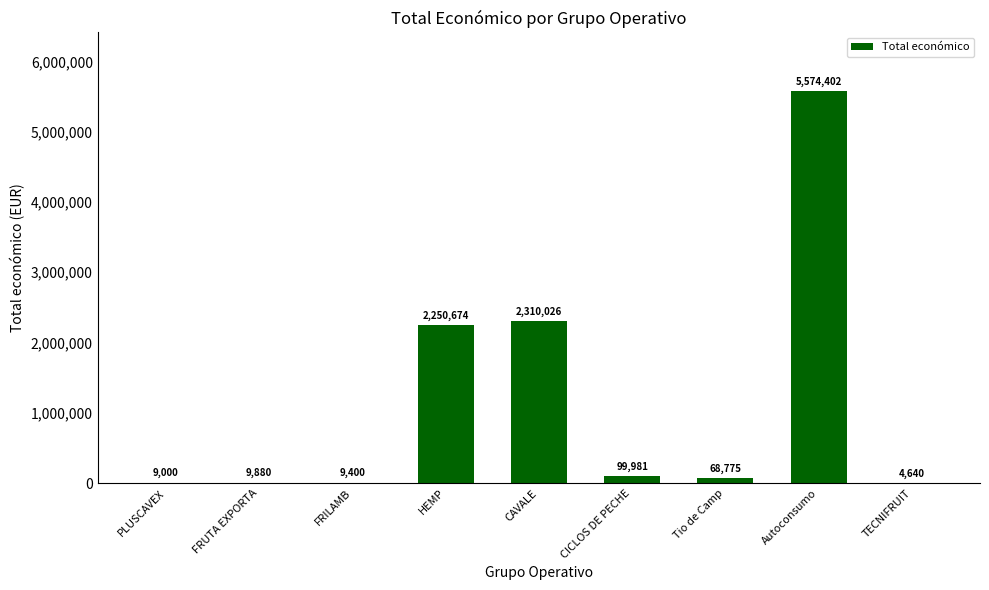

True or false: the data shows 99981 at CICLOS DE PECHE.

True